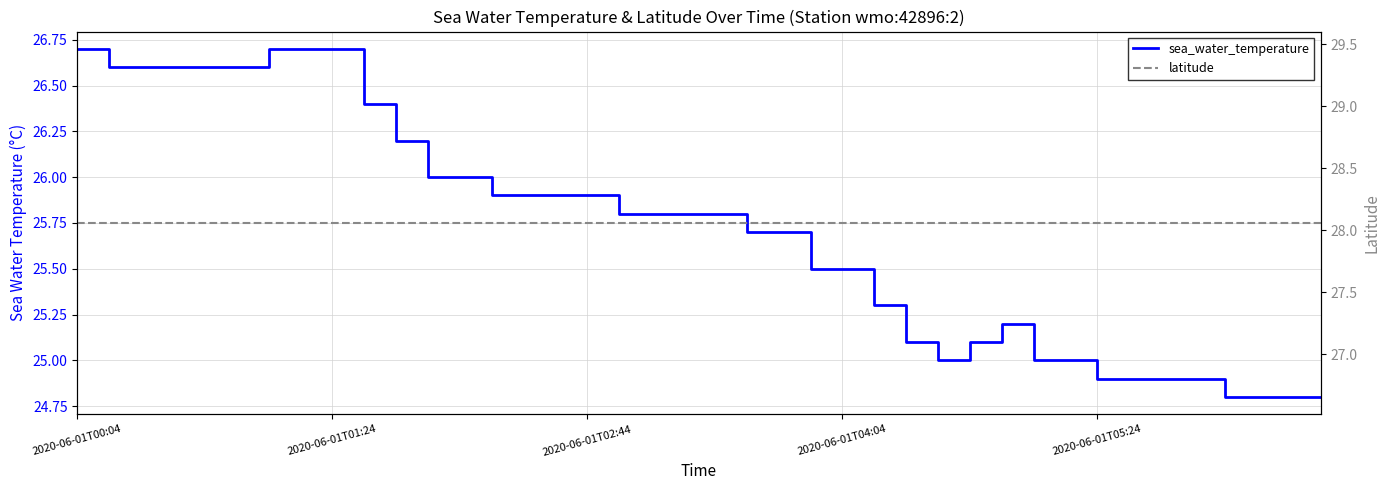

What is the sum of all latitude values?

1122.4